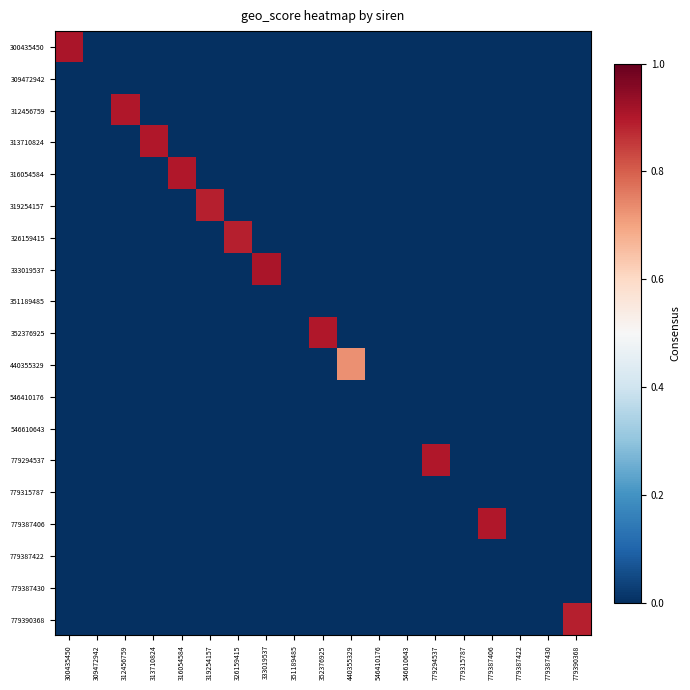

Which has a higher value, 779390368 or 351189485?

779390368